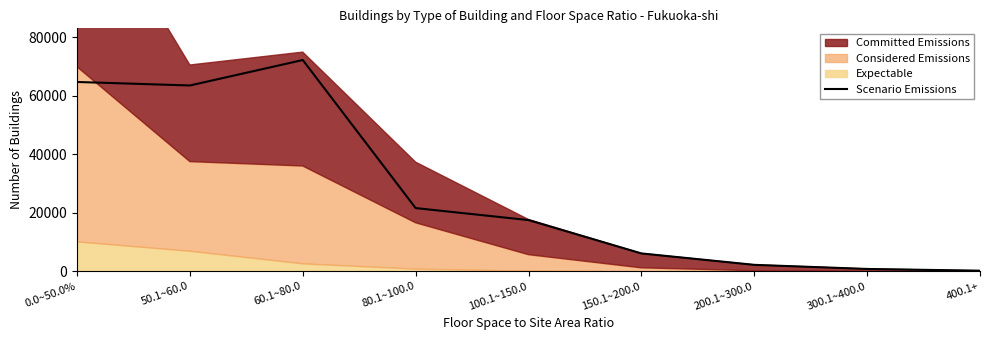

Which category has the lowest value across all series?

400.1+